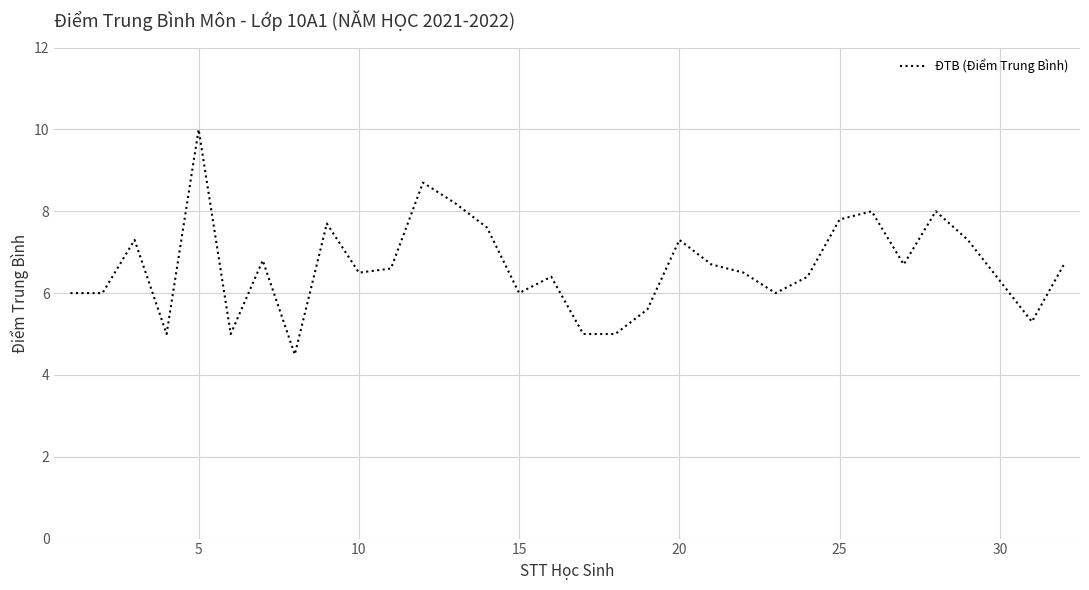

What is the difference between the maximum and minimum values?

5.5